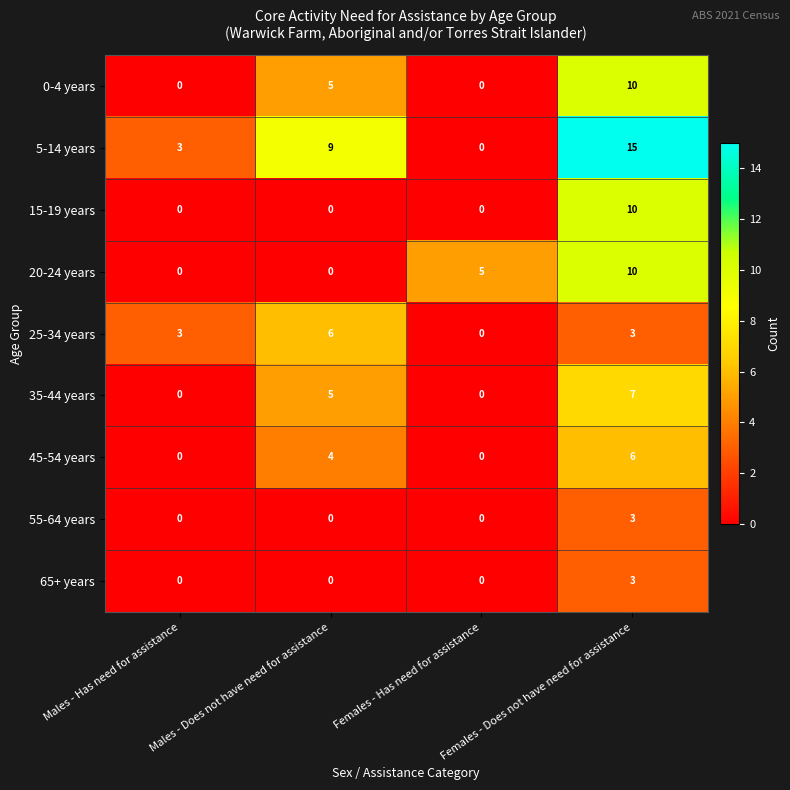

What is the total value across all series at Males - Has need for assistance?

6